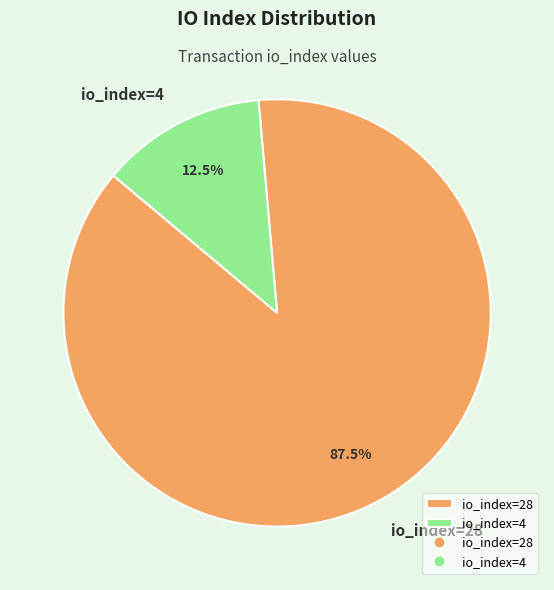

Approximately how many times larger is the value at io_index=28 compared to io_index=4?

7.0